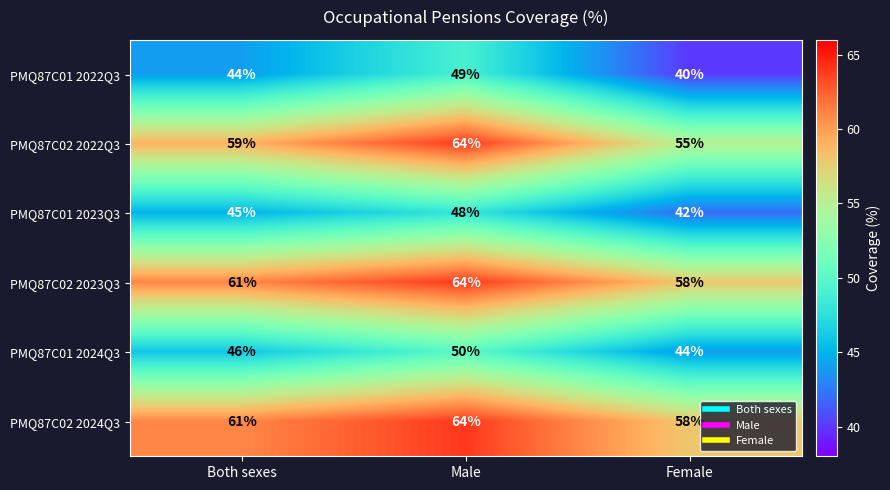

What is the smallest value displayed?

40